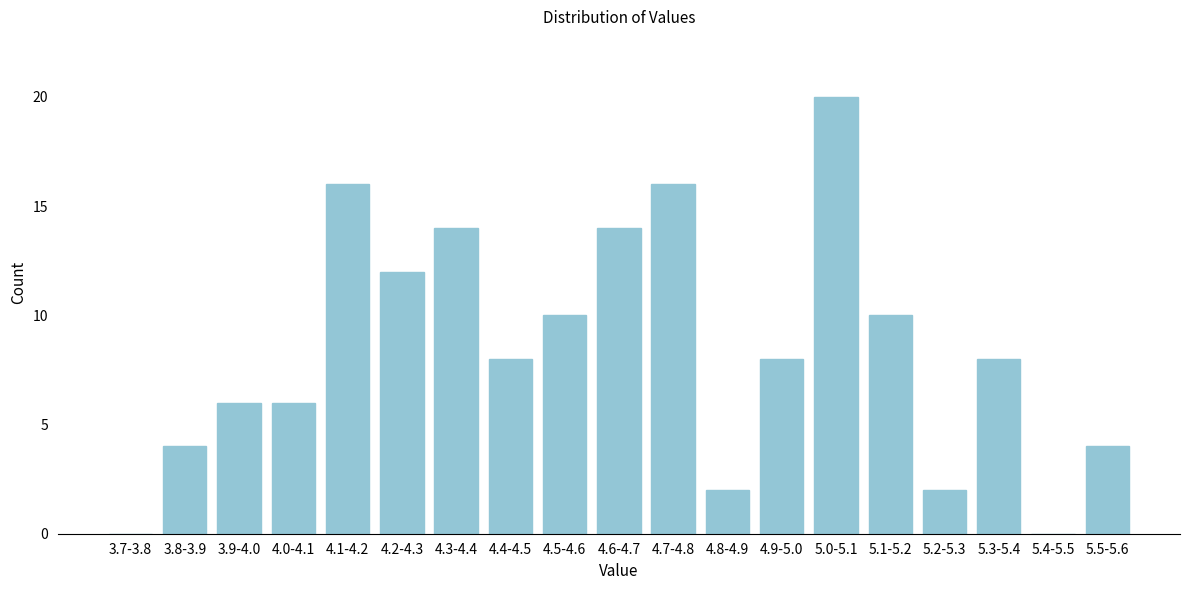

Reading left to right, transcribe all the data shown in this chart.

3.7-3.8=0	3.8-3.9=4	3.9-4.0=6	4.0-4.1=6	4.1-4.2=16	4.2-4.3=12	4.3-4.4=14	4.4-4.5=8	4.5-4.6=10	4.6-4.7=14	4.7-4.8=16	4.8-4.9=2	4.9-5.0=8	5.0-5.1=20	5.1-5.2=10	5.2-5.3=2	5.3-5.4=8	5.4-5.5=0	5.5-5.6=4